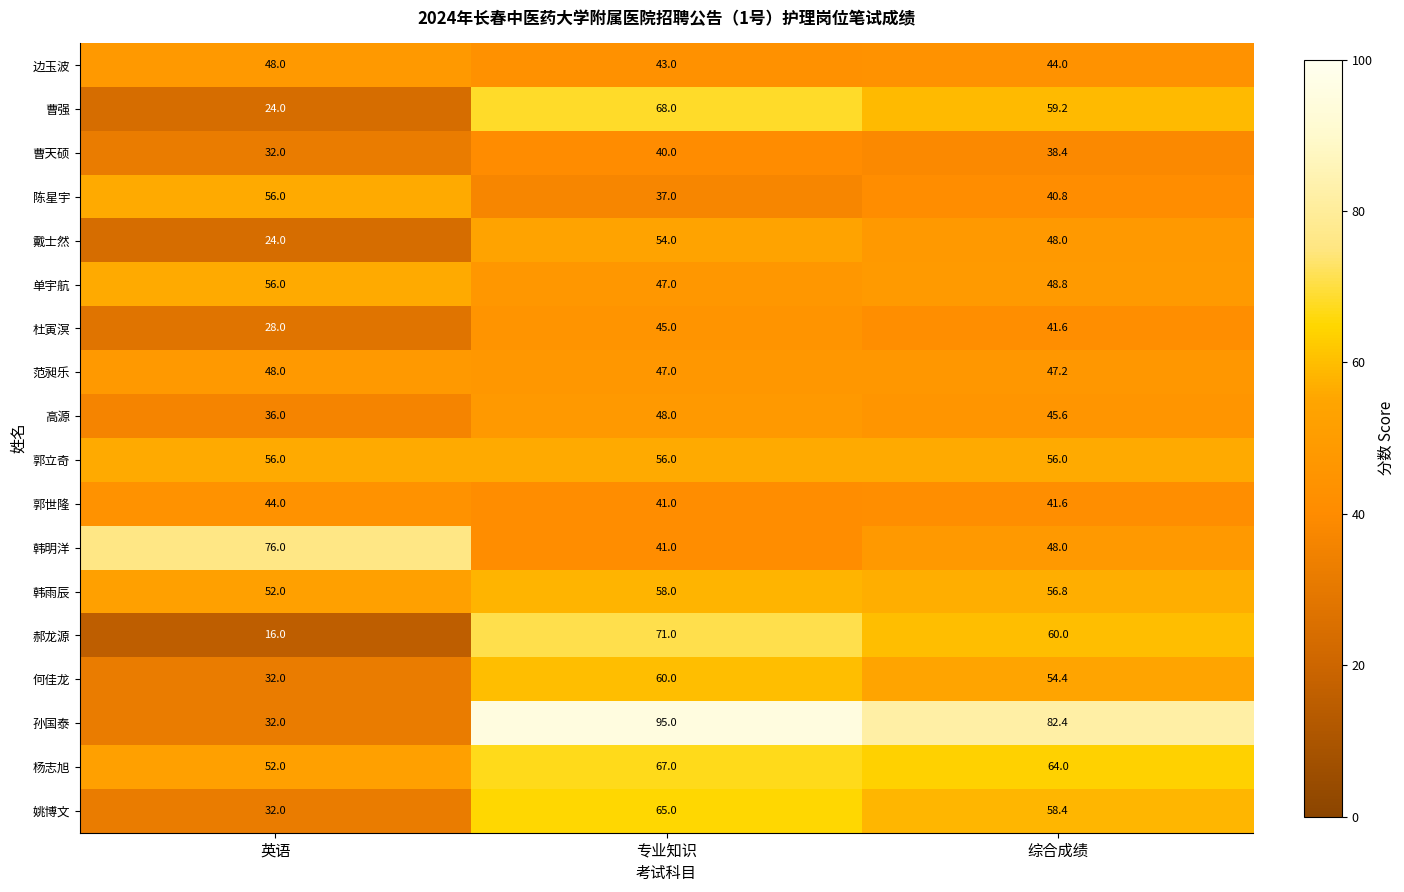

What is the difference between the maximum and minimum values in the 杜寅溟 series?

17.0